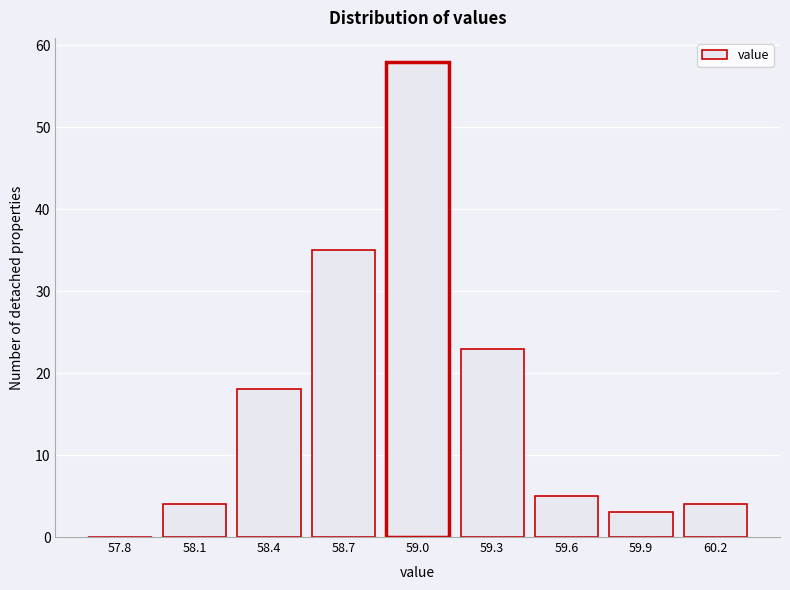

Reading left to right, what are all the values shown in this chart?

57.8=0	58.1=4	58.4=18	58.7=35	59.0=58	59.3=23	59.6=5	59.9=3	60.2=4